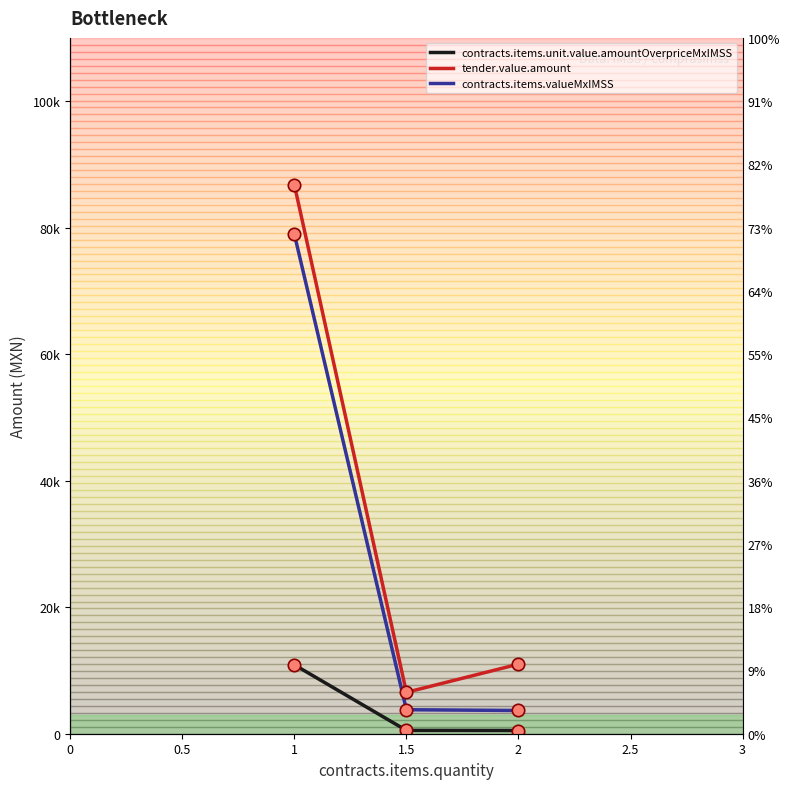

Which series reaches the minimum Y coordinate?

contracts.items.unit.value.amountOverpriceMxIMSS